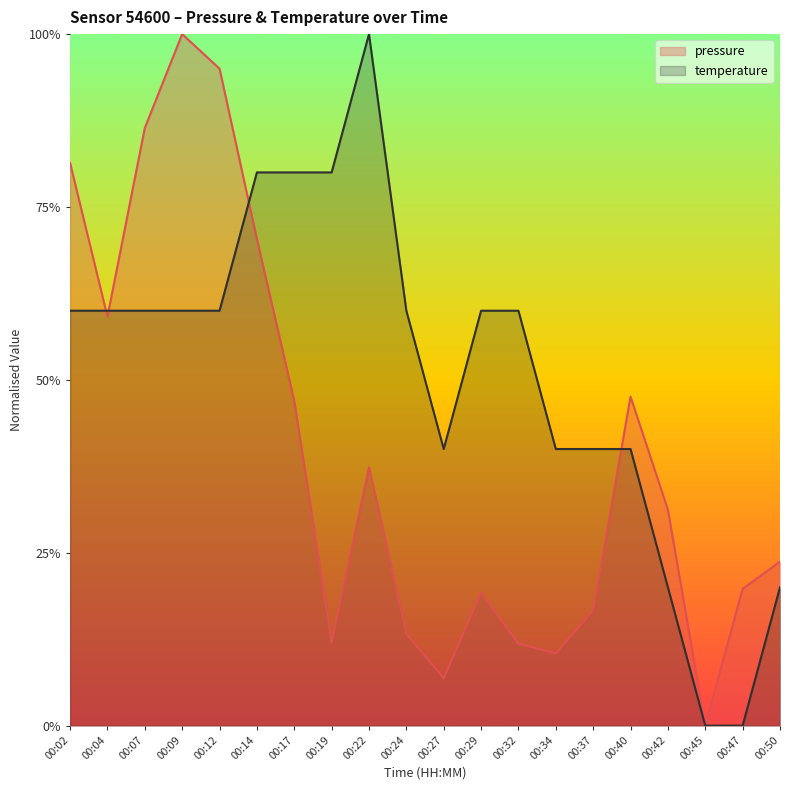

What is the sum of the pressure values at 00:34 and 00:24?

0.2